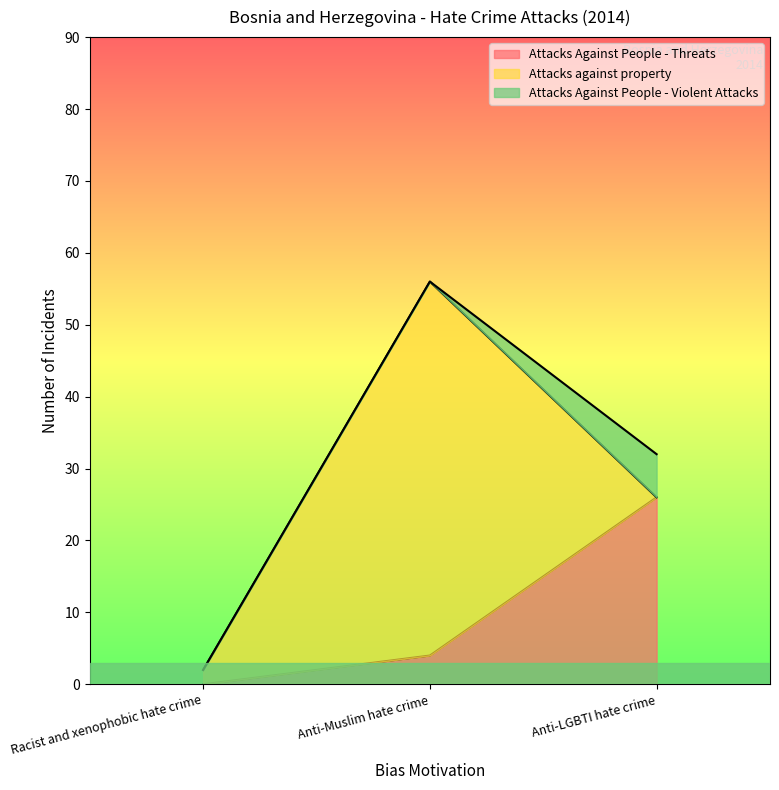

List the series in order of their peak value, highest first.

Attacks against property, Attacks Against People - Threats, Attacks Against People - Violent Attacks